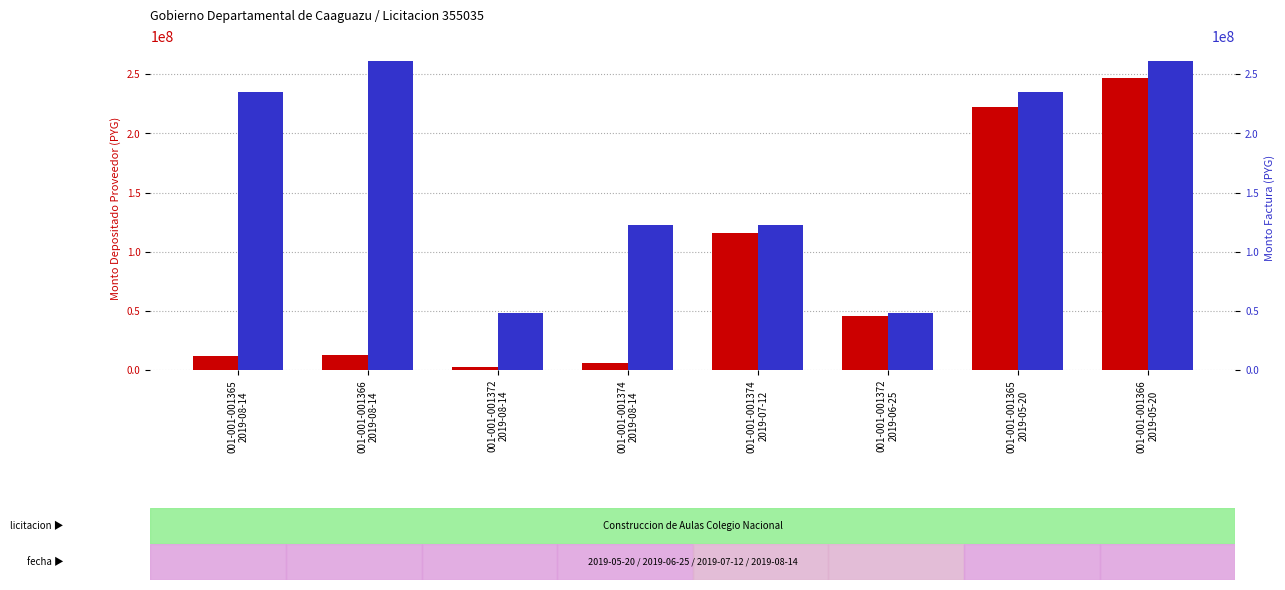

What is the difference between the maximum and second lowest values in the monto_factura series?

212959913